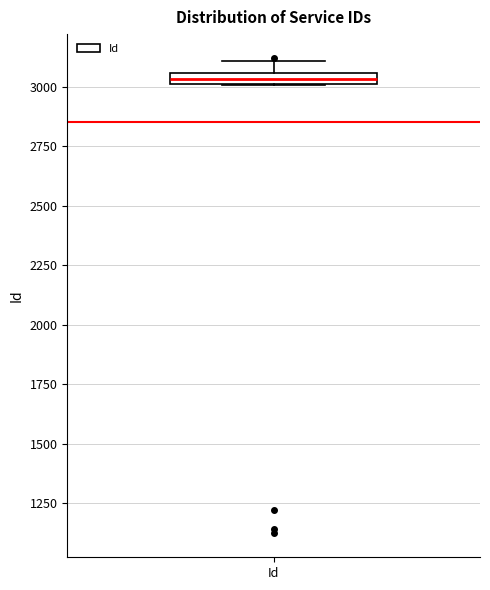

Where is the lower edge of the box for Id on the y-axis? The values are not printed on the chart, so give them approximately, as read against the axis.

3000